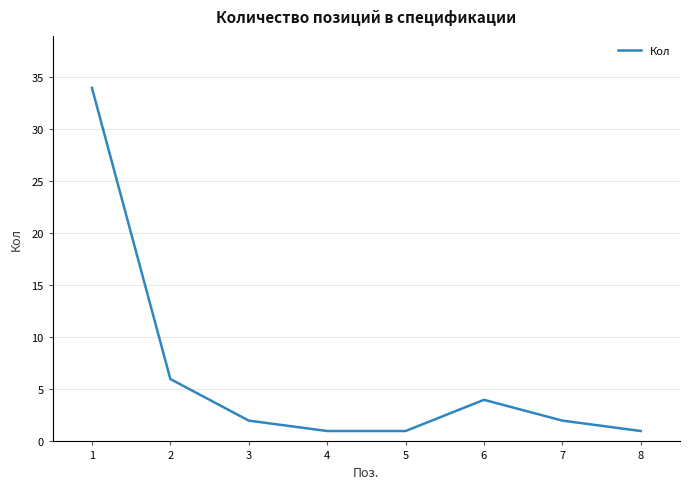

The chart shows a value of 4 at 6. True or false?

True